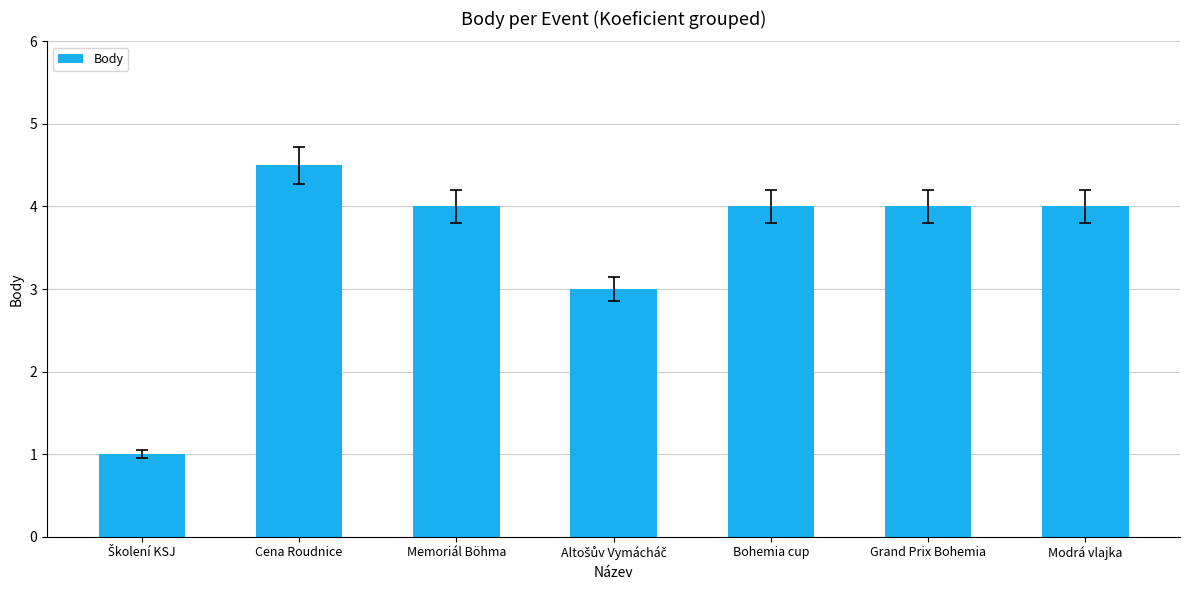

What is the greatest value displayed?

4.5